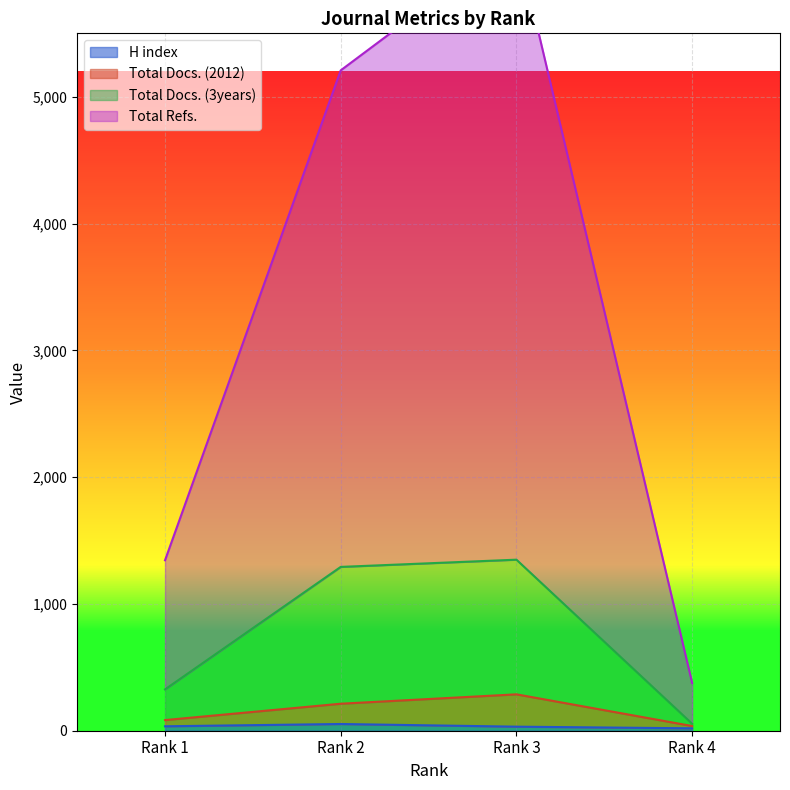

At which label is Total Docs. (2012) closest to 162?

Rank 2